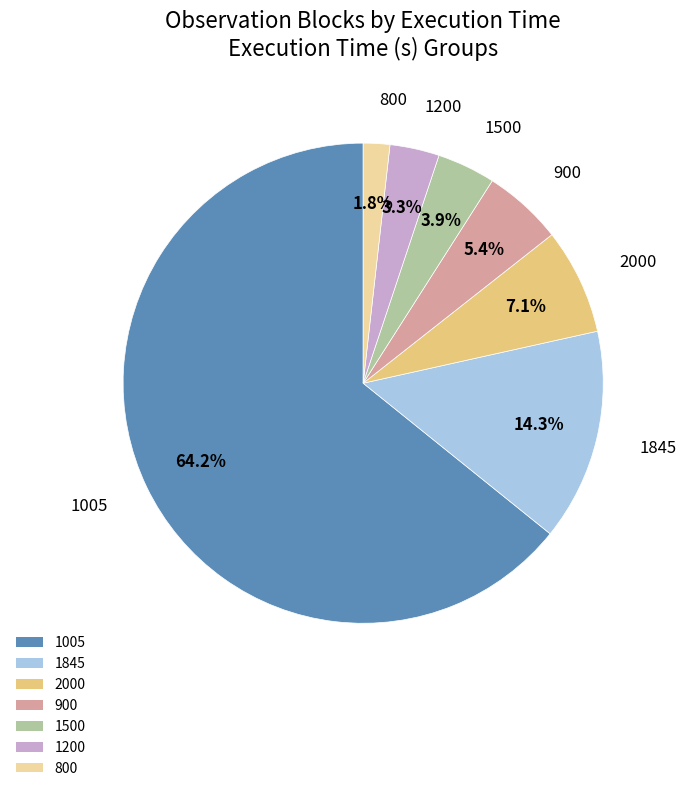

Approximately how many times larger is the value at 1005 compared to 2000?

9.0